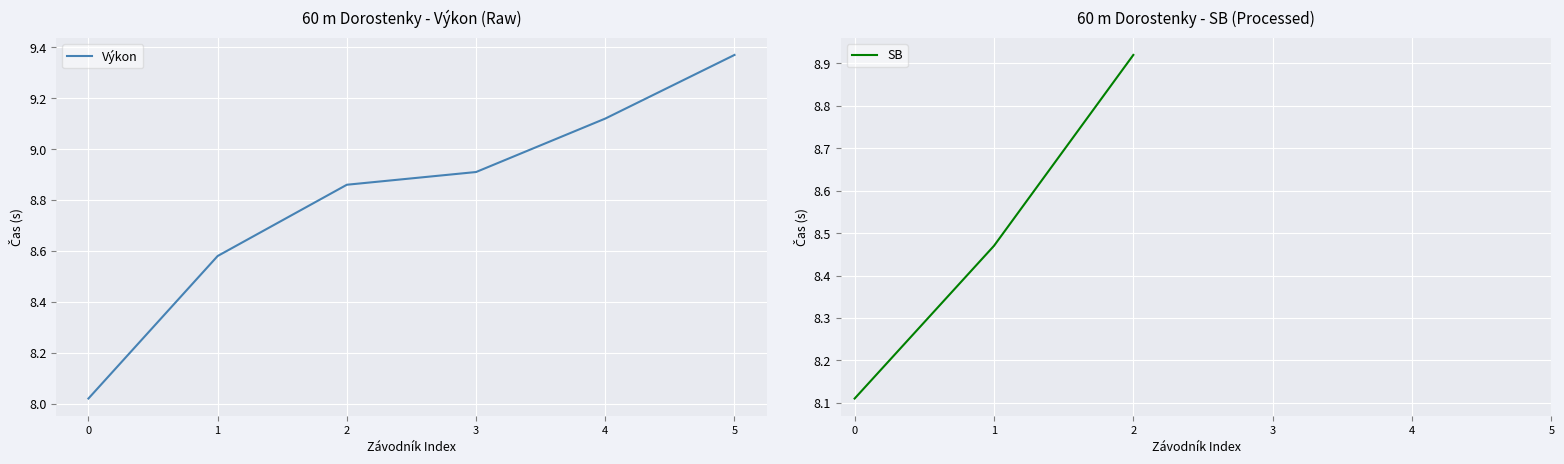

The value of Výkon at 1 is 2.3. True or false?

False